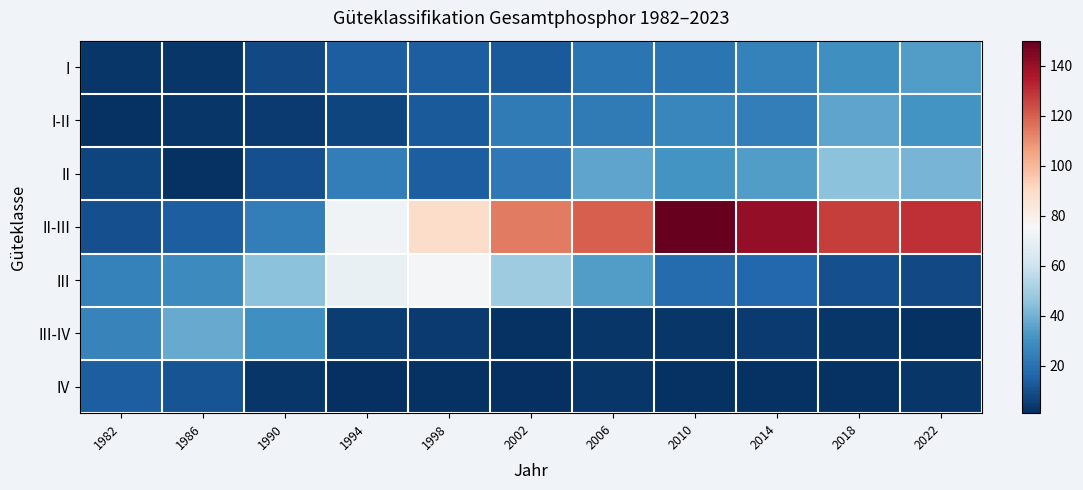

Reading left to right, what are all the values shown in this chart?

I: 1982=3	1986=3	1990=8	1994=14	1998=14	2002=13	2006=21	2010=21	2014=25	2018=30	2022=34
I-II: 1982=2	1986=3	1990=4	1994=7	1998=13	2002=23	2006=23	2010=27	2014=24	2018=36	2022=31
II: 1982=7	1986=2	1990=10	1994=24	1998=14	2002=22	2006=36	2010=31	2014=34	2018=45	2022=41
II-III: 1982=10	1986=14	1990=24	1994=73	1998=89	2002=114	2006=120	2010=150	2014=141	2018=127	2022=130
III: 1982=25	1986=28	1990=45	1994=70	1998=74	2002=49	2006=34	2010=18	2014=17	2018=10	2022=8
III-IV: 1982=26	1986=38	1990=30	1994=5	1998=4	2002=2	2006=3	2010=3	2014=4	2018=3	2022=2
IV: 1982=14	1986=11	1990=3	1994=1	1998=2	2002=1	2006=3	2010=2	2014=2	2018=2	2022=3